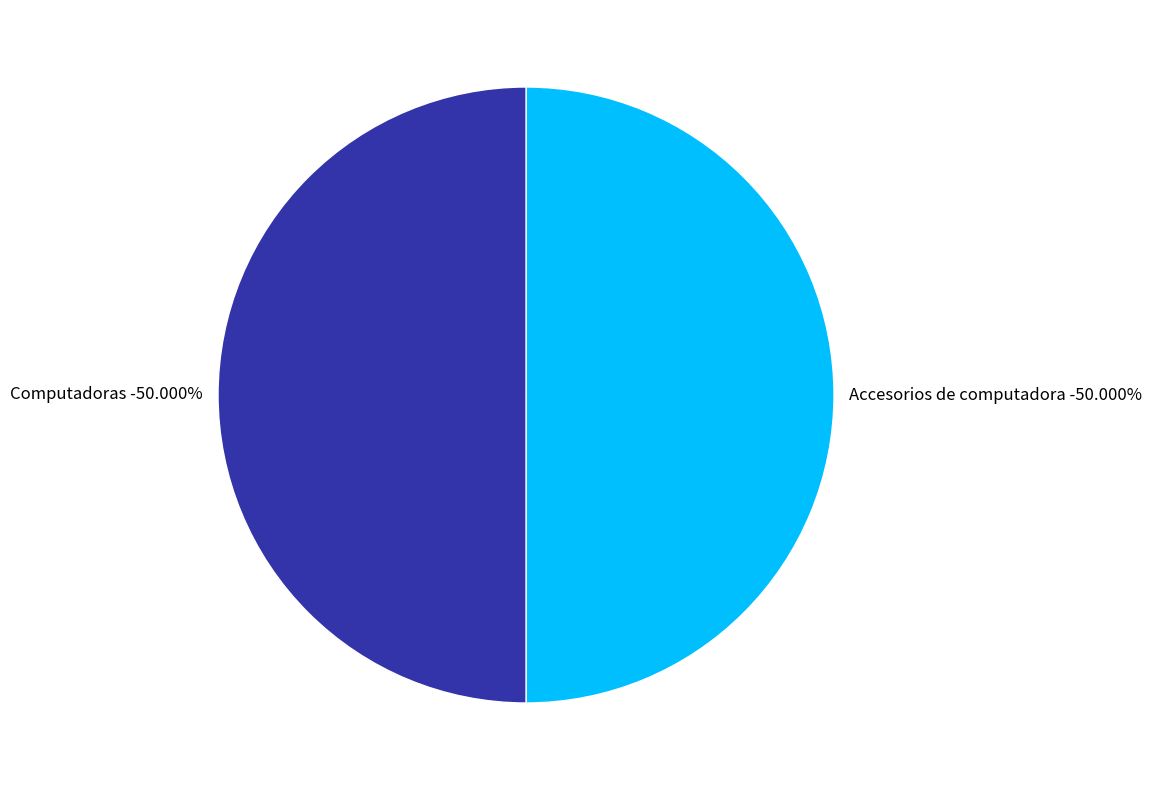

What is the majority slice?

Accesorios de computadora